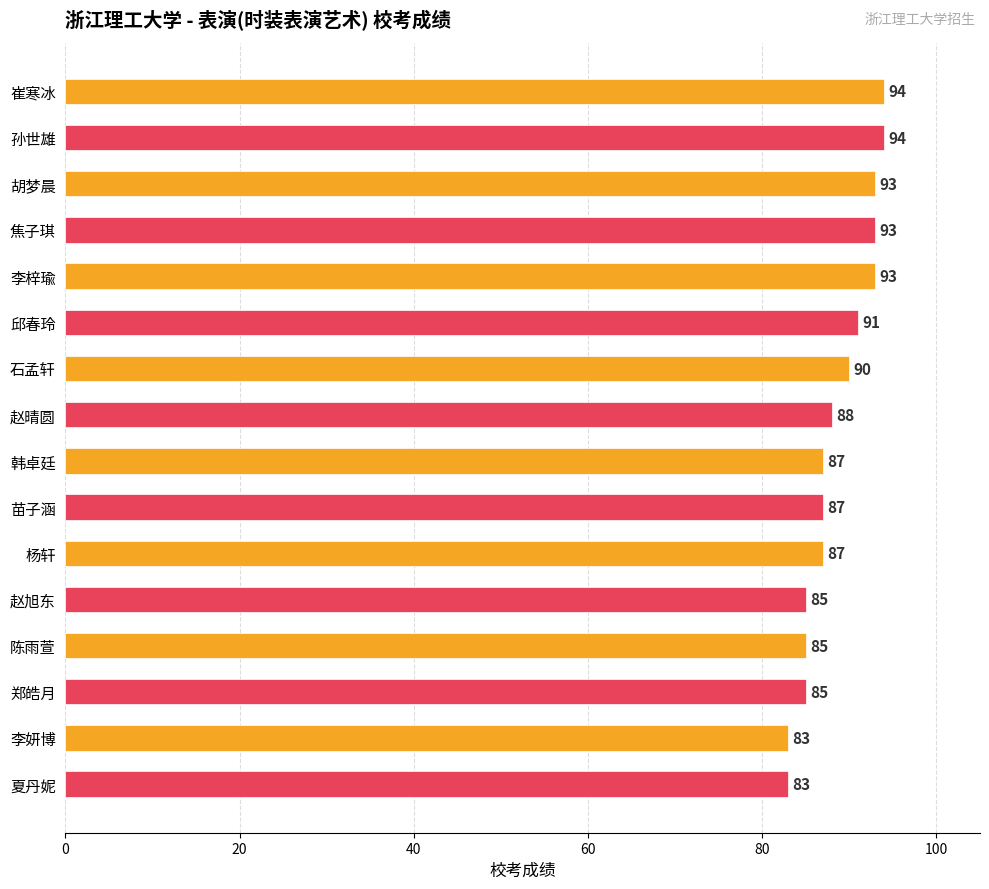

What is the difference between the maximum and minimum values?

11